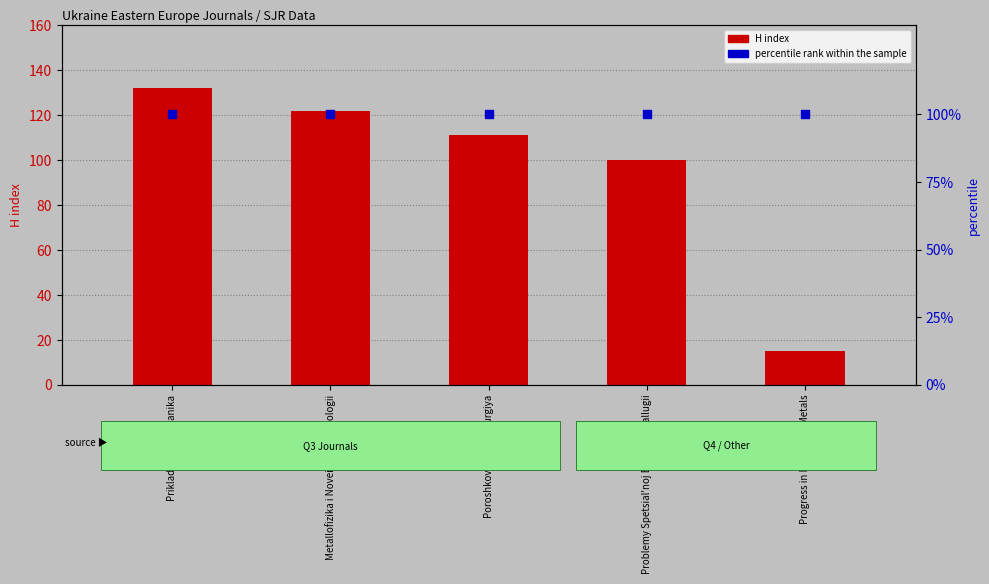

At which category is the sum across all series the highest?

Prikladnaya Mekhanika